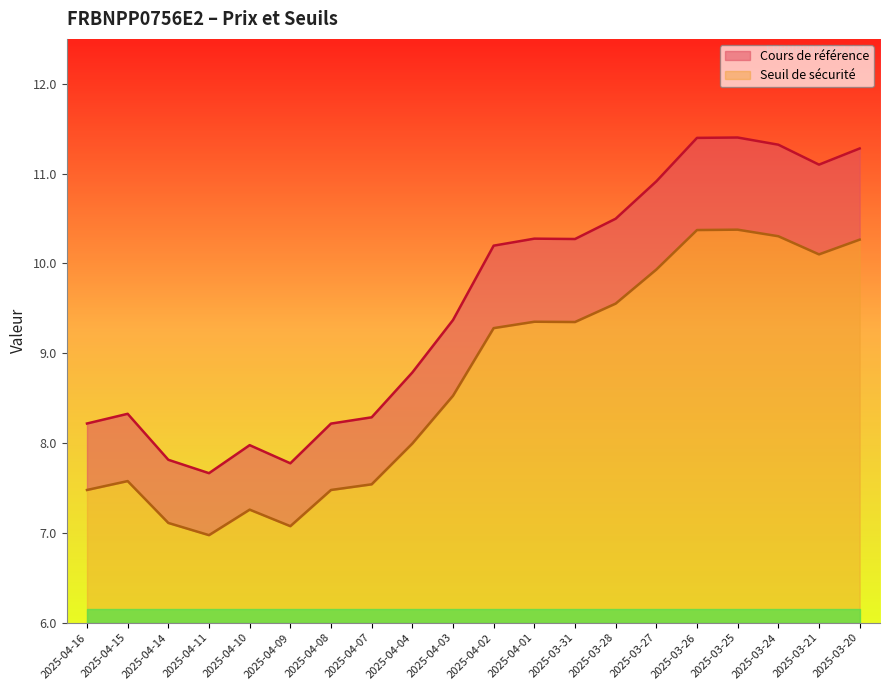

Which category has the lowest value in the Cours de référence series?

2025-04-11